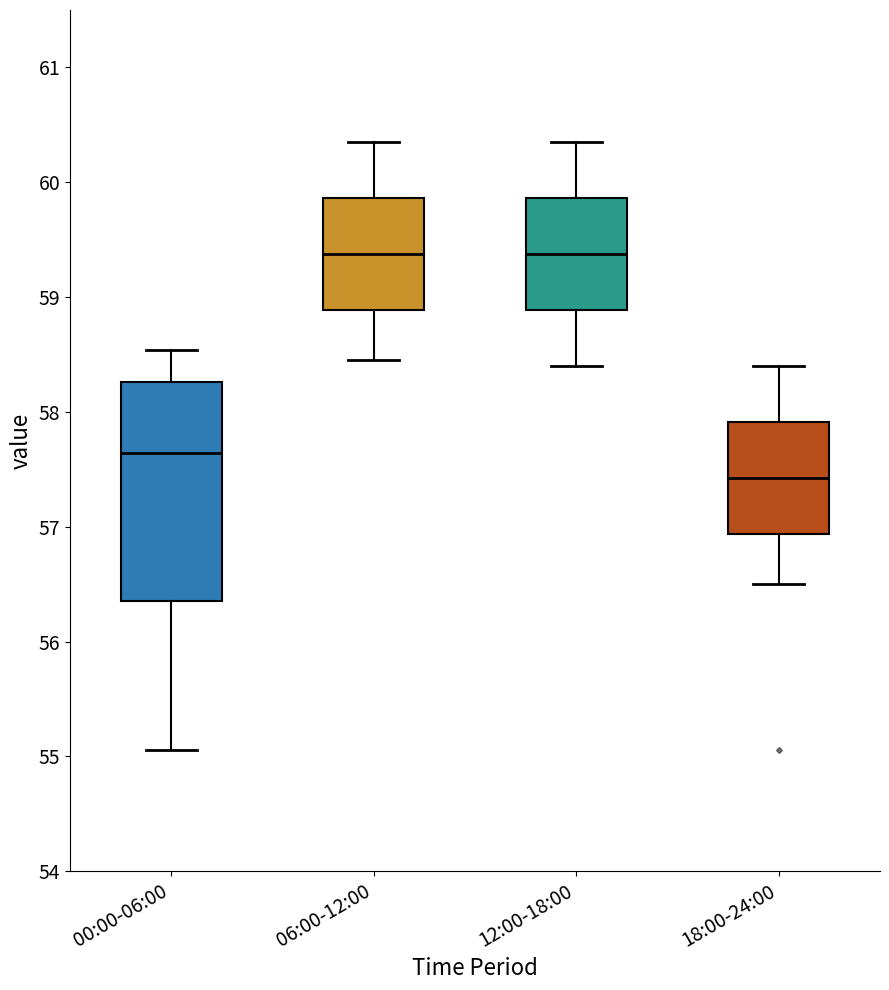

Reading left to right, read every box against the y-axis: the position of its median line, the range the box covers, and the ends of its whiskers. The values are not printed on the chart, so give them approximately, as read against the axis.

00:00-06:00: median 57.6, box 56.4 to 58.3, whiskers 55.1 to 58.5
06:00-12:00: median 59.4, box 58.9 to 59.9, whiskers 58.5 to 60.4
12:00-18:00: median 59.4, box 58.9 to 59.9, whiskers 58.4 to 60.4
18:00-24:00: median 57.4, box 56.9 to 57.9, whiskers 56.5 to 58.4